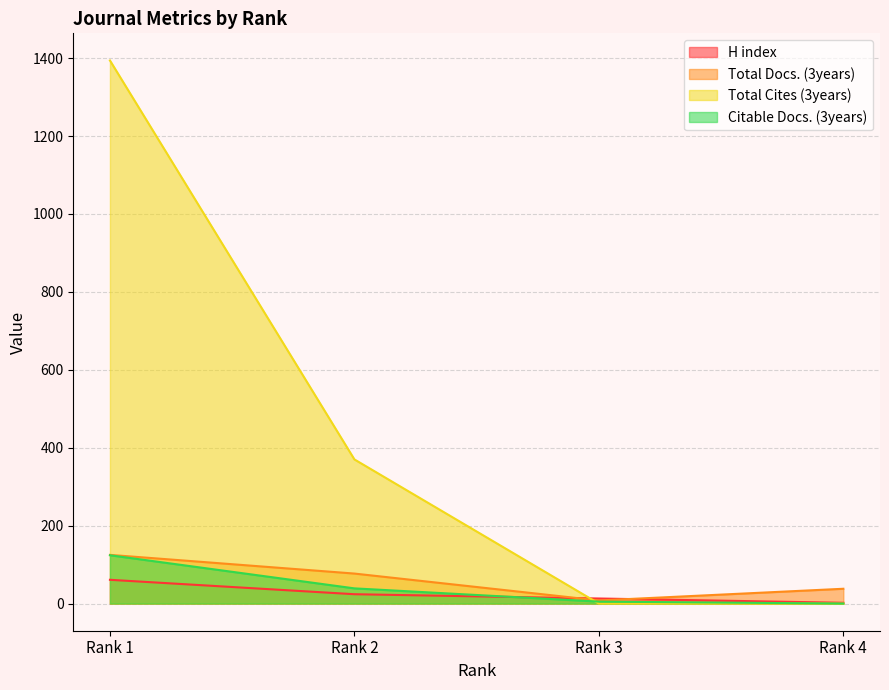

Reading right to left, list all the values displayed in this chart.

H index: Rank 4=2	Rank 3=13	Rank 2=24	Rank 1=61
Total Docs. (3years): Rank 4=38	Rank 3=8	Rank 2=77	Rank 1=125
Total Cites (3years): Rank 4=0	Rank 3=0	Rank 2=370	Rank 1=1394
Citable Docs. (3years): Rank 4=0	Rank 3=5	Rank 2=39	Rank 1=124